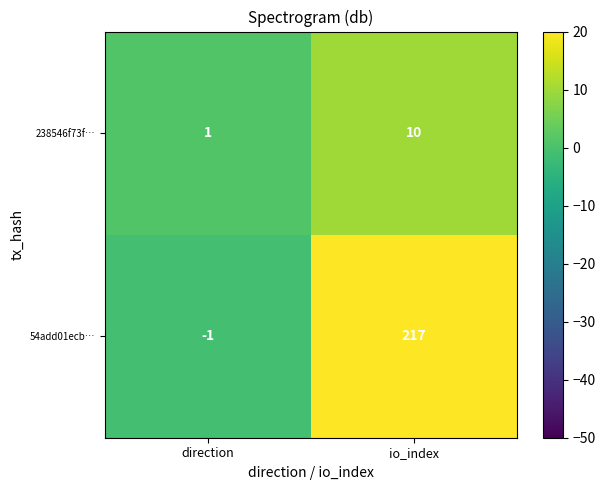

Which category has the lowest value across all series?

direction